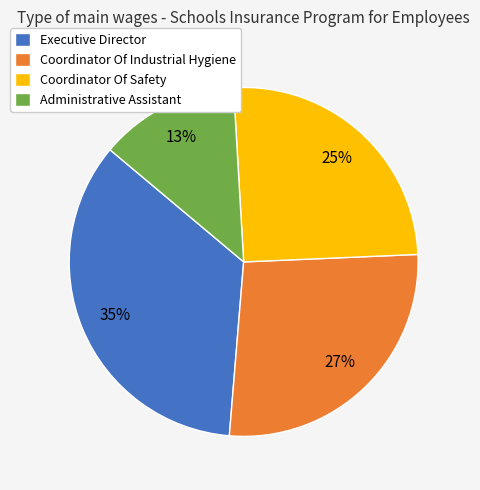

Do Coordinator Of Industrial Hygiene and Coordinator Of Safety together represent more than half of the pie?

Yes